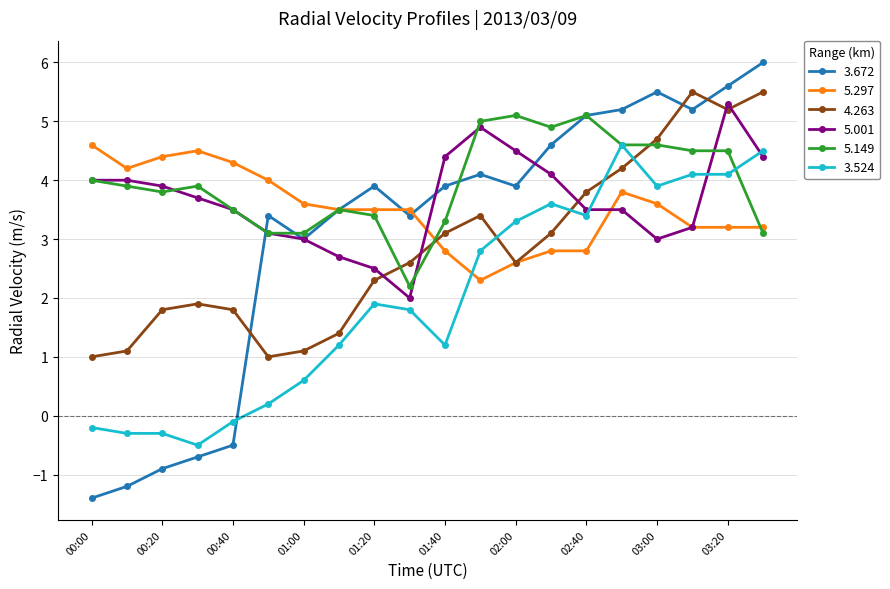

Does the chart have visible grid lines?

Yes